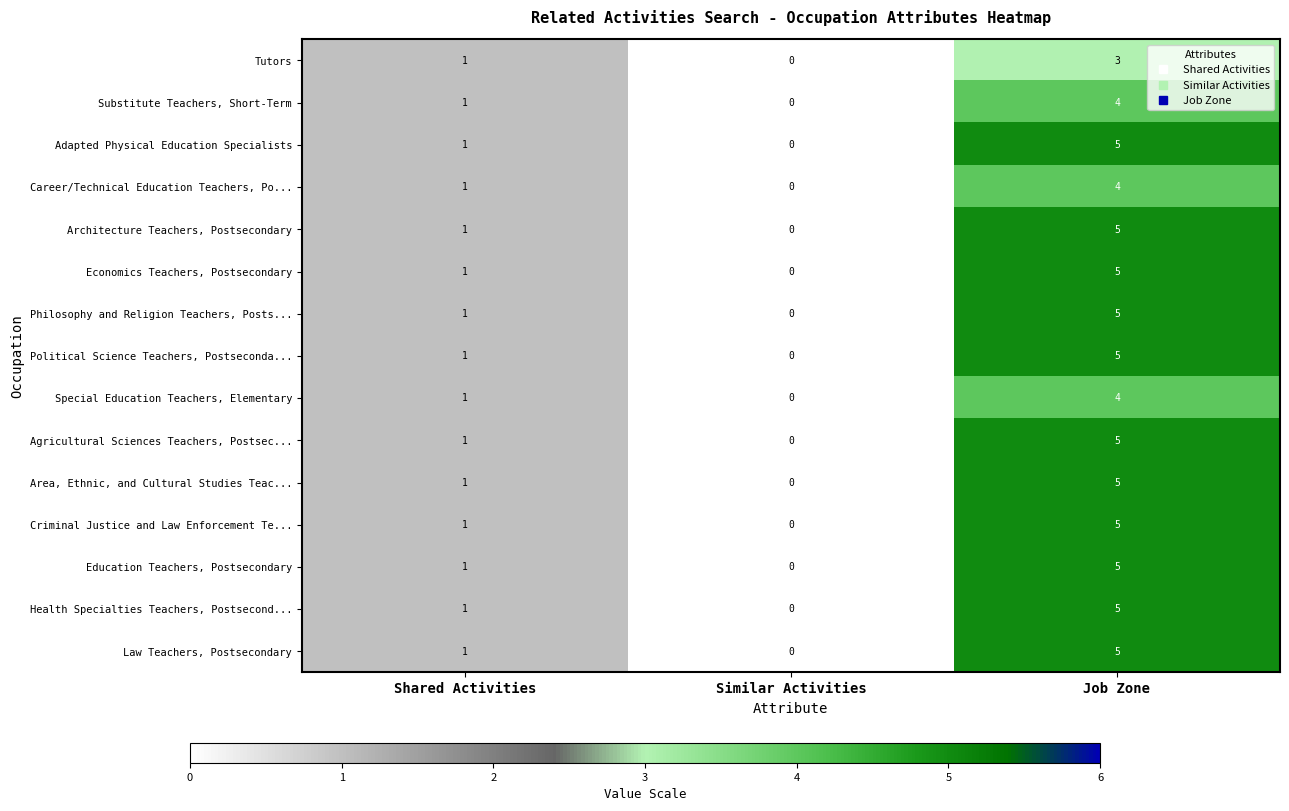

List the labels in order of Special Education Teachers, Elementary value, smallest first.

Similar Activities, Shared Activities, Job Zone